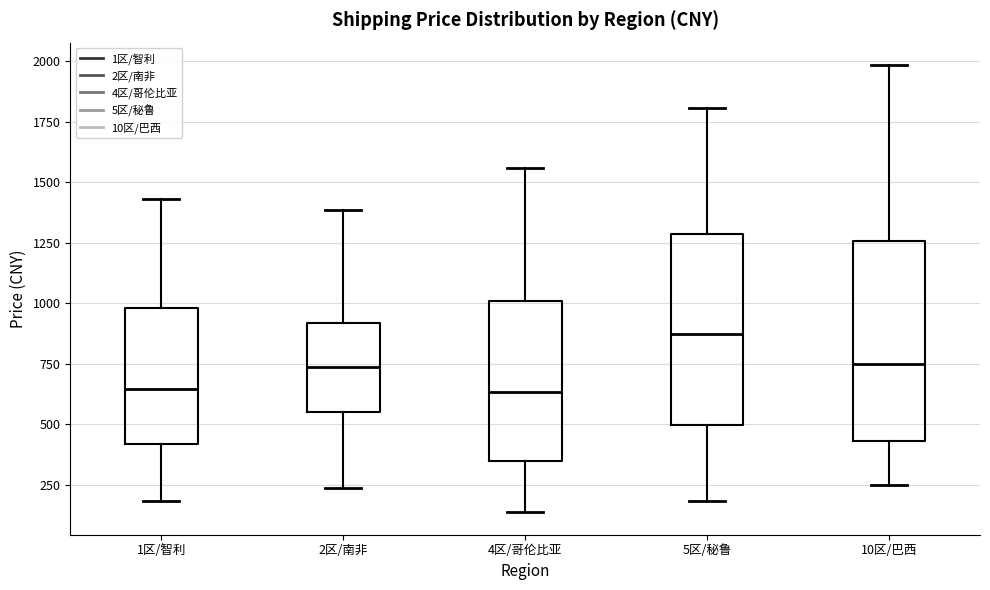

Which box has the highest median line?

5区/秘鲁